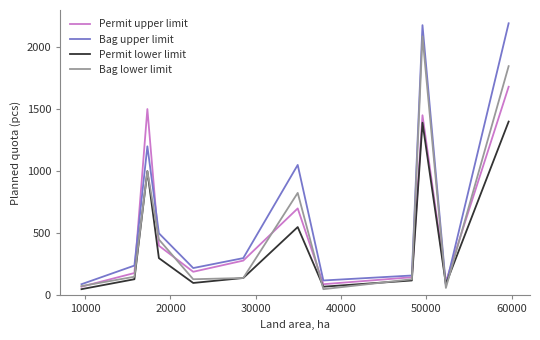

How many interior local valleys does the Bag upper limit series have?

3